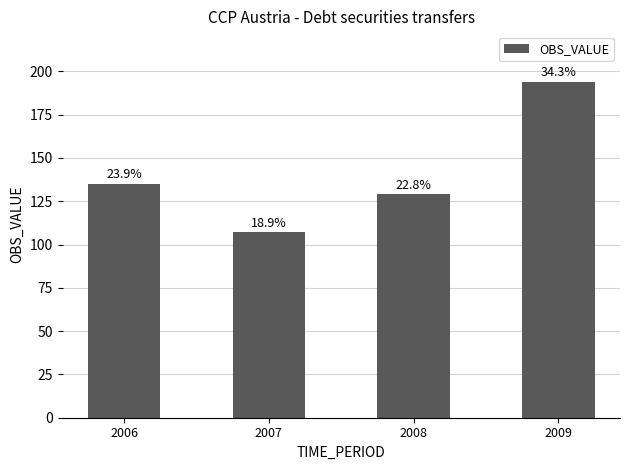

The value at 2009 is 194. True or false?

True